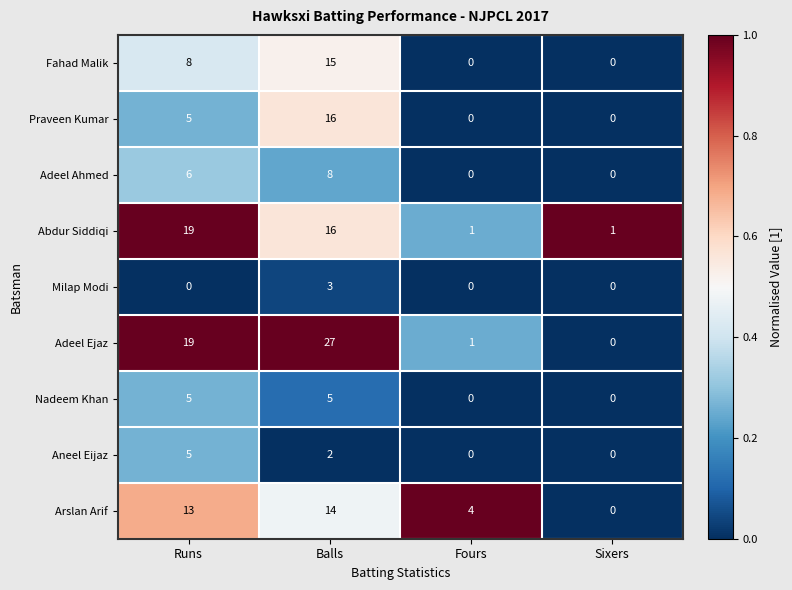

What is the difference between the second highest and minimum values in the Adeel Ahmed series?

6